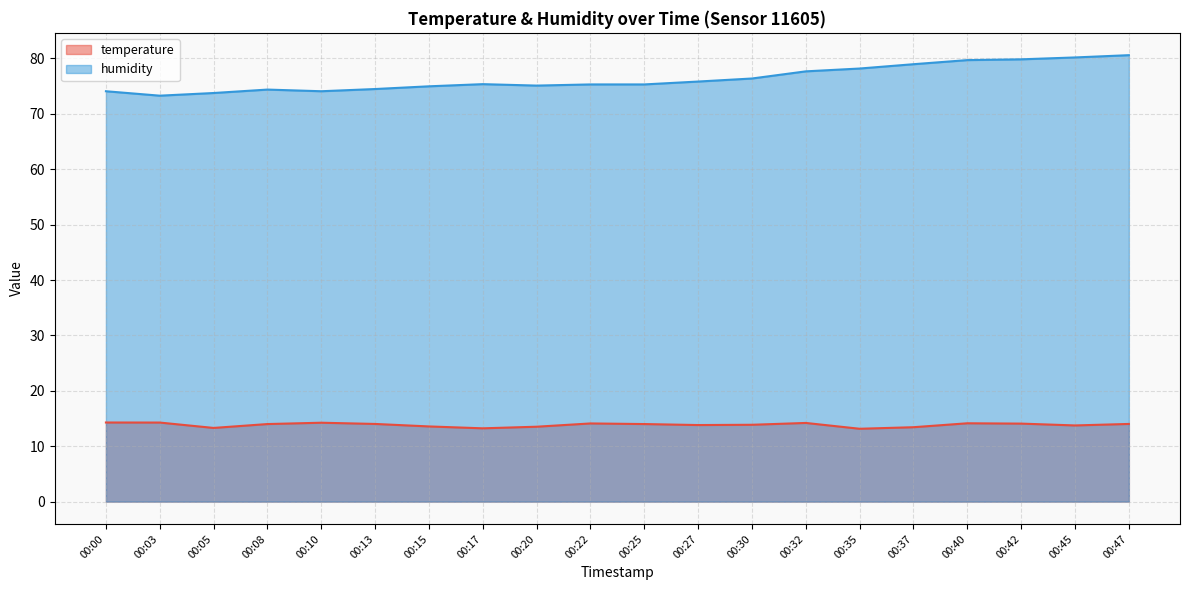

Count the number of categories in the chart.

20